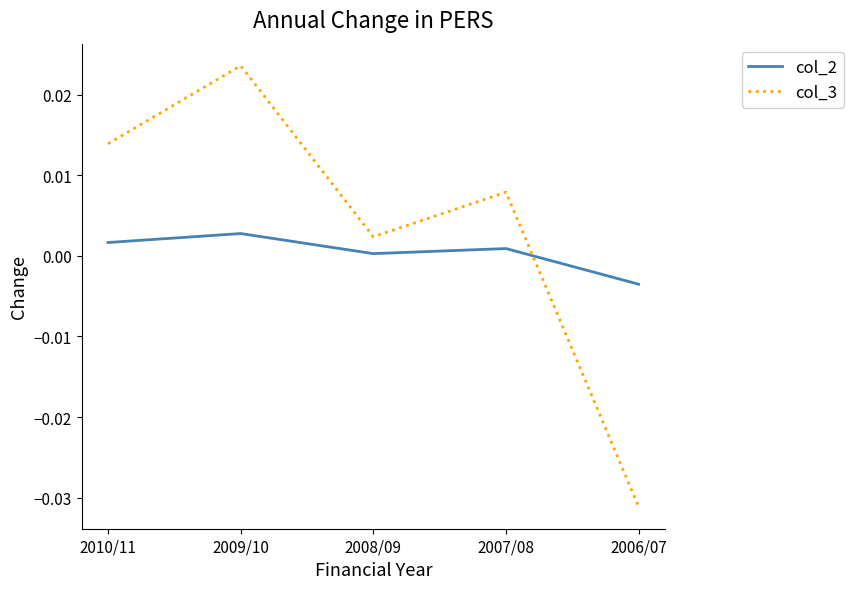

Rank the series by their maximum value, from highest to lowest.

col_3, col_2